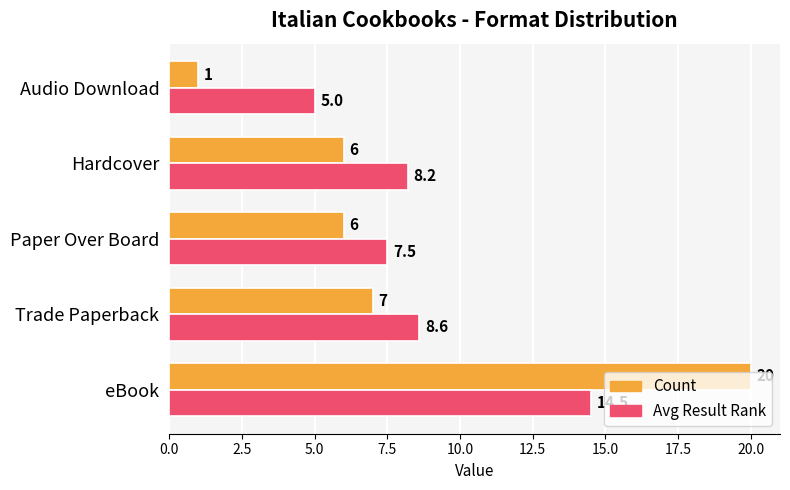

How many series are shown in this chart?

2